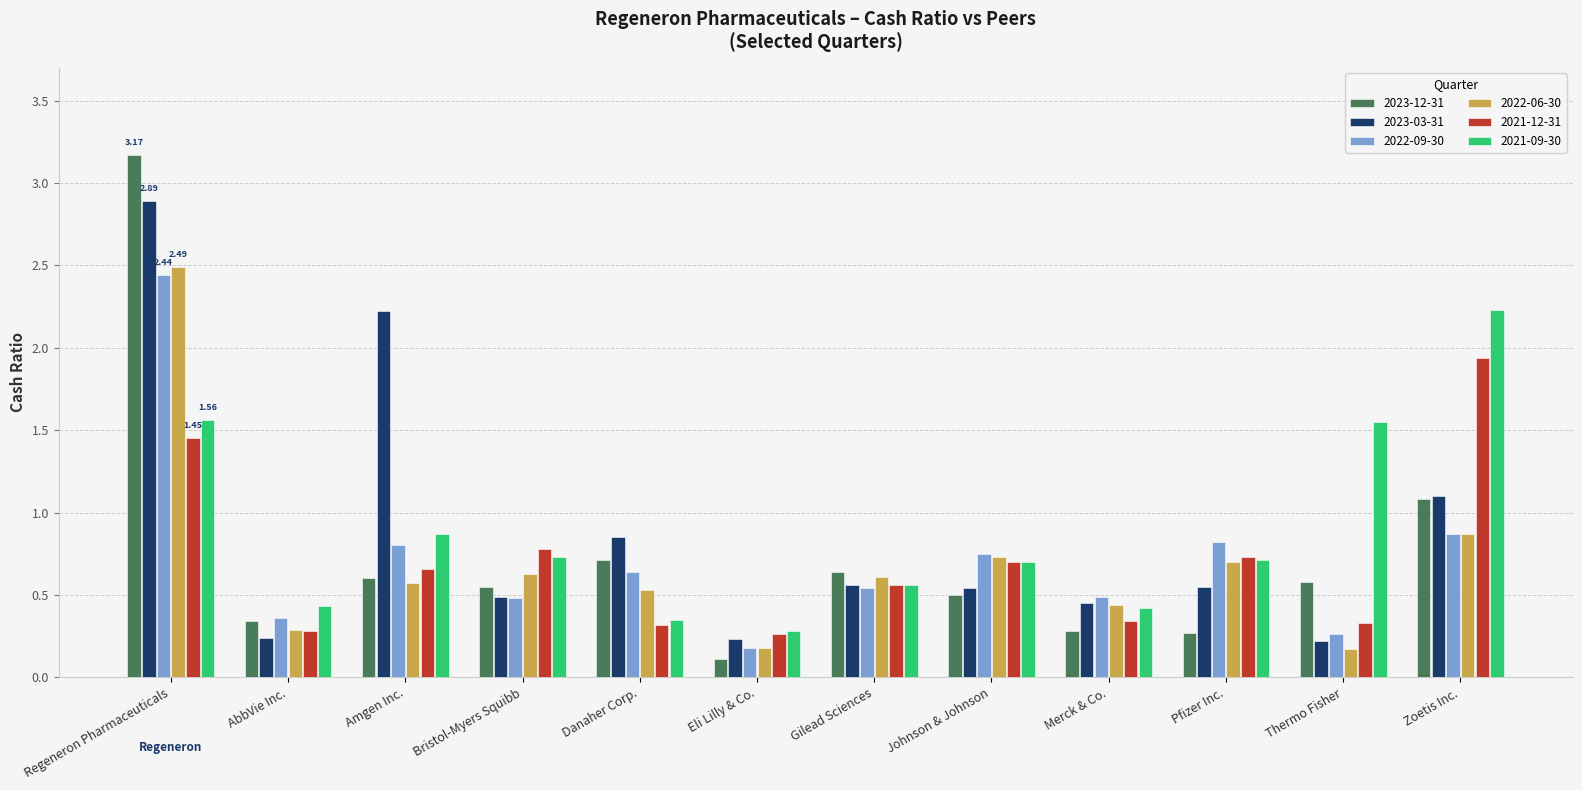

At which label does 2021-09-30 reach its peak?

Zoetis Inc.